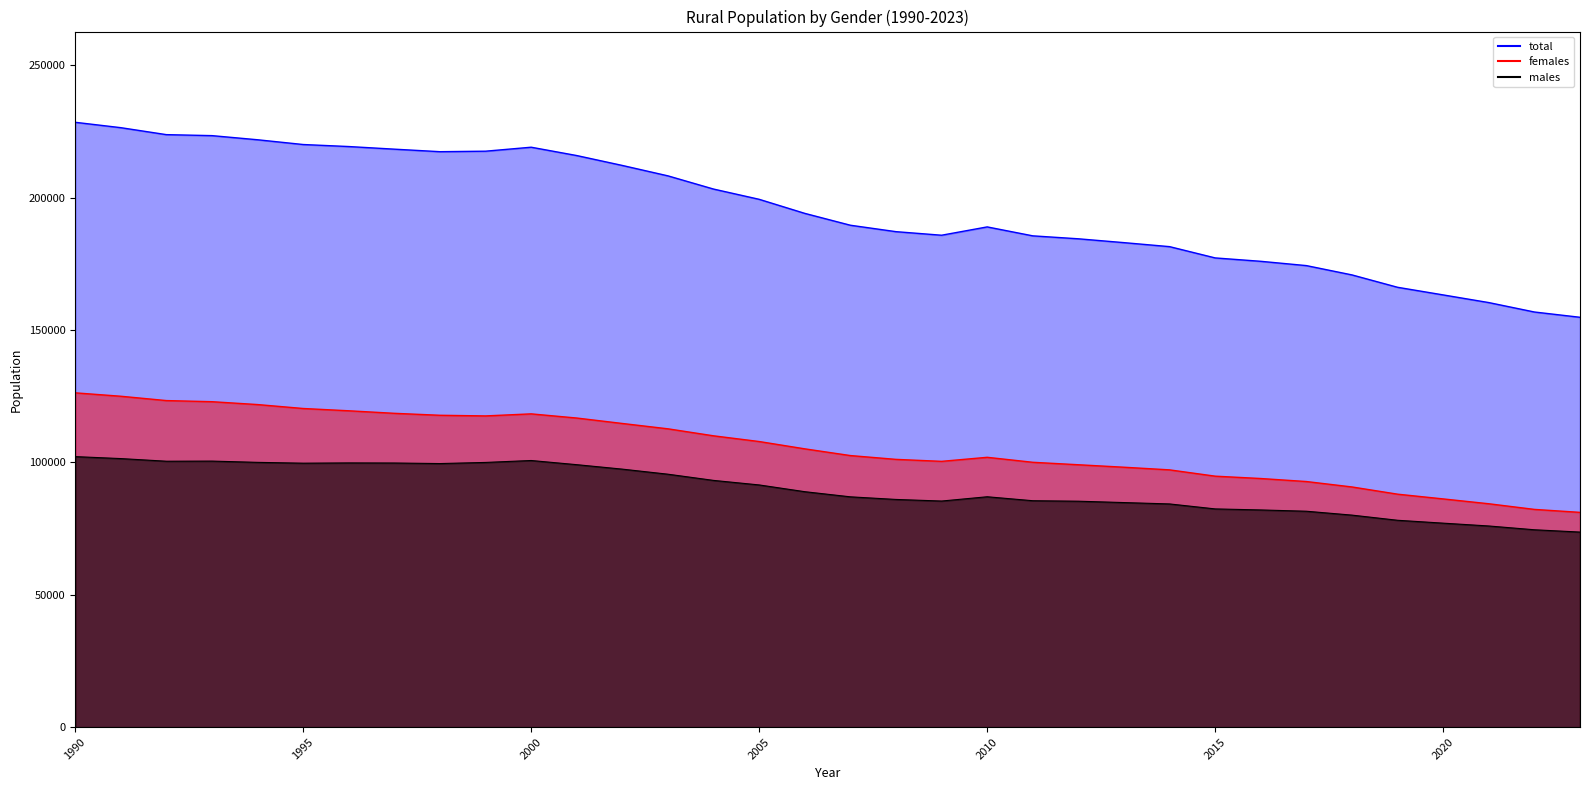

What is the difference between the maximum and minimum values in the males series?

28501